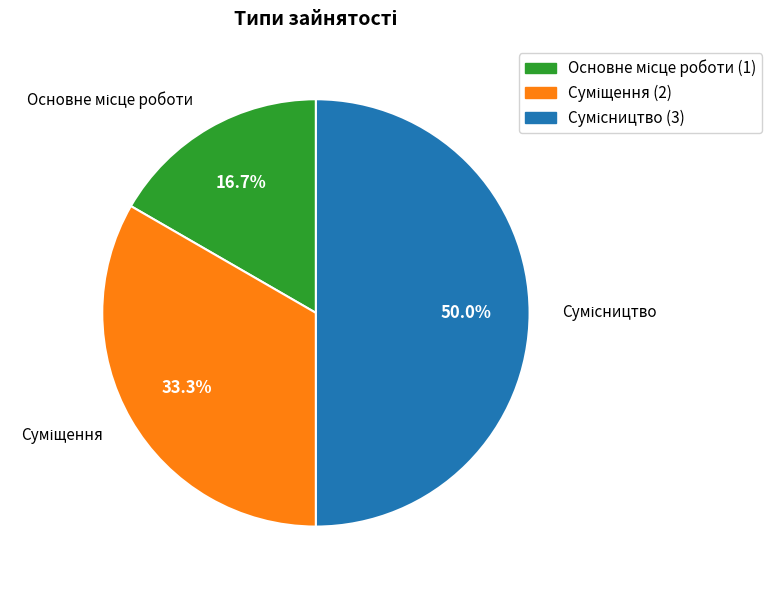

Rank the categories by value from highest to lowest.

Сумісництво, Суміщення, Основне місце роботи